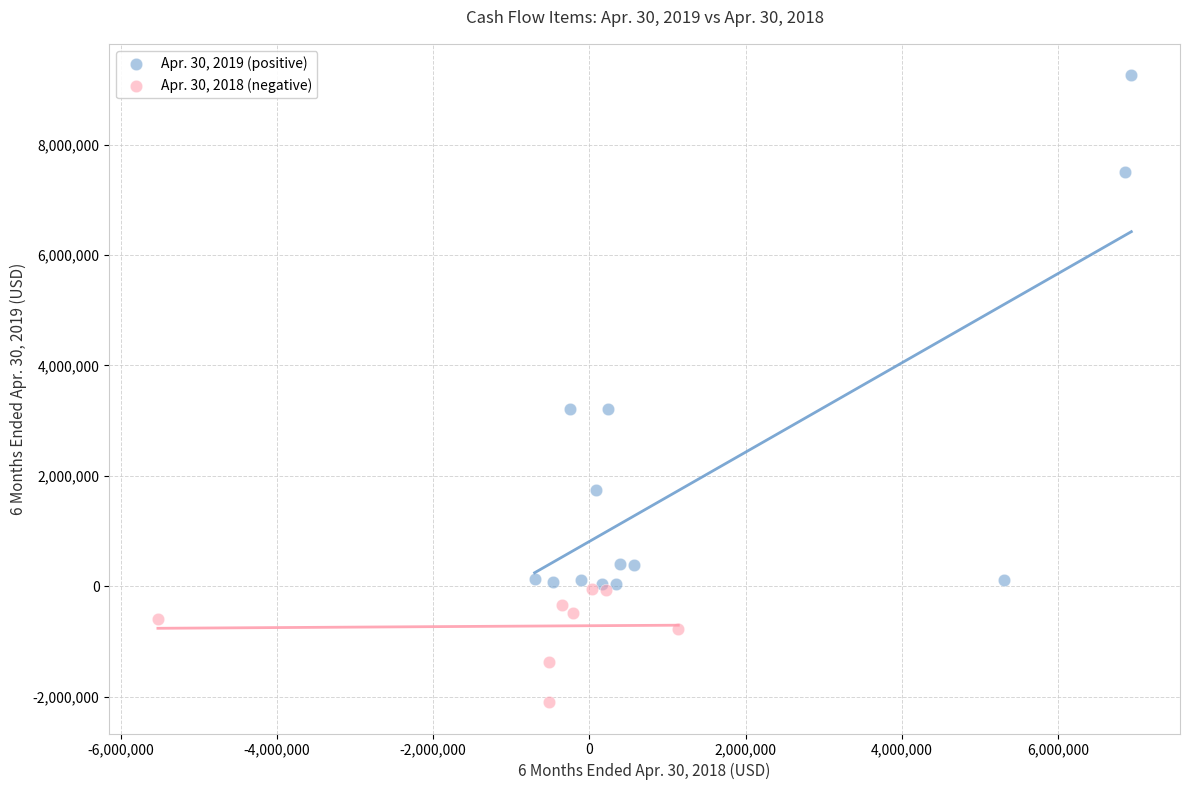

Which series reaches the maximum Y coordinate?

Apr. 30, 2019 (positive)